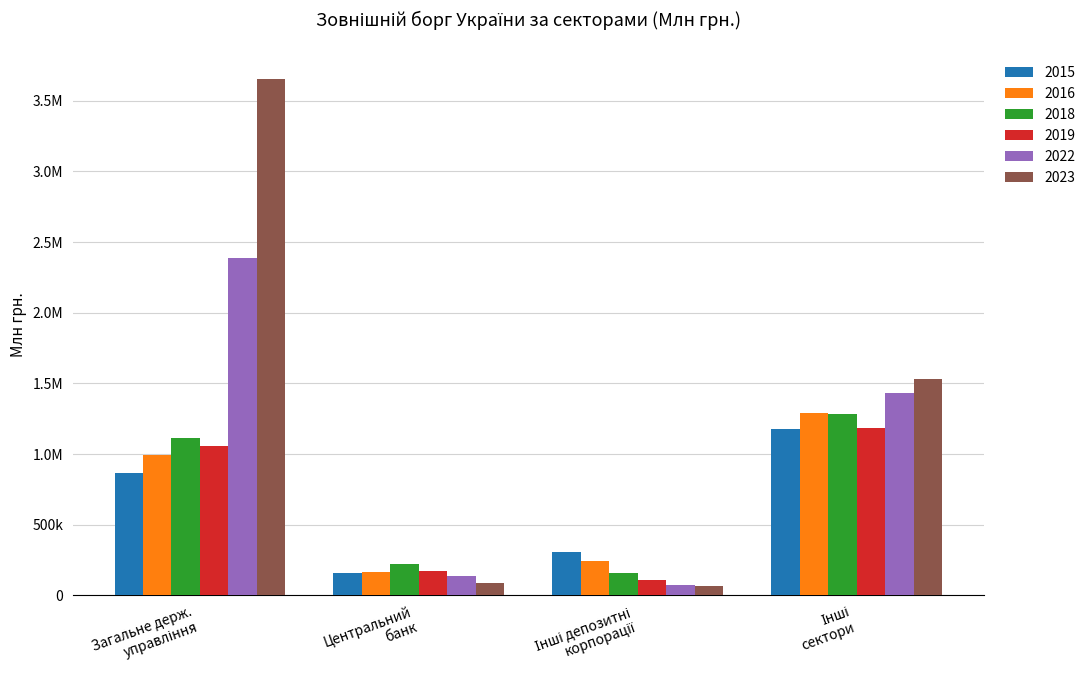

Reading left to right, list all the values displayed in this chart.

2015: 863040	161837	307761	1176296
2016: 992331	169726	243793	1290180
2018: 1111074	219790	160509	1284985
2019: 1054770	172981	112936	1184072
2022: 2388113	140240	75112	1432941
2023: 3649386	85080	66012	1530766